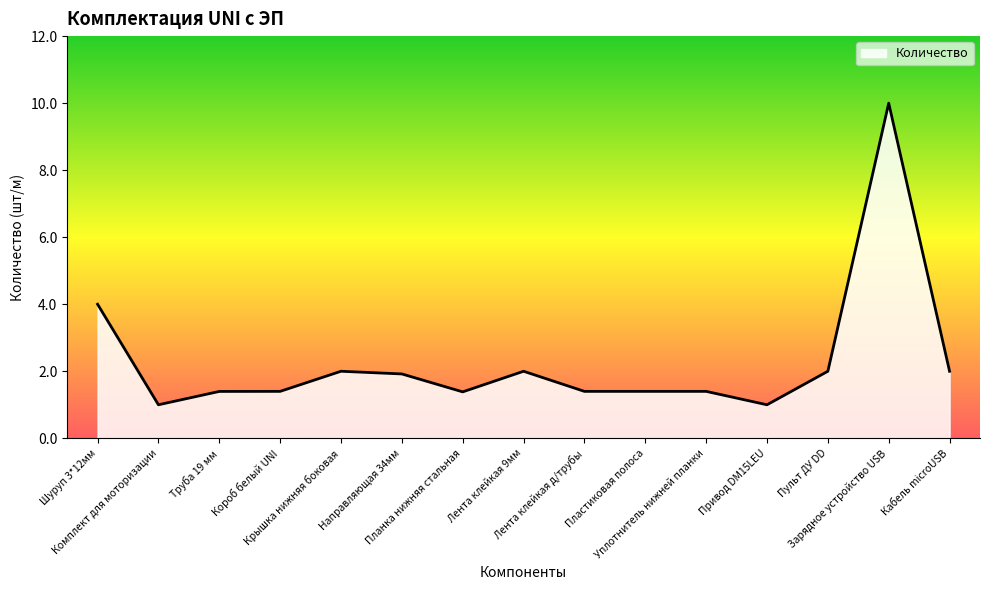

Reading left to right, extract all data points from this chart.

Шуруп 3*12мм=4.0	Комплект для моторизации=1.0	Труба 19 мм=1.4	Короб белый UNI=1.4	Крышка нижняя боковая=2.0	Направляющая 34мм=1.9	Планка нижняя стальная=1.4	Лента клейкая 9мм=2.0	Лента клейкая д/трубы=1.4	Пластиковая полоса=1.4	Уплотнитель нижней планки=1.4	Привод DM15LEU=1.0	Пульт ДУ DD=2.0	Зарядное устройство USB=10.0	Кабель microUSB=2.0